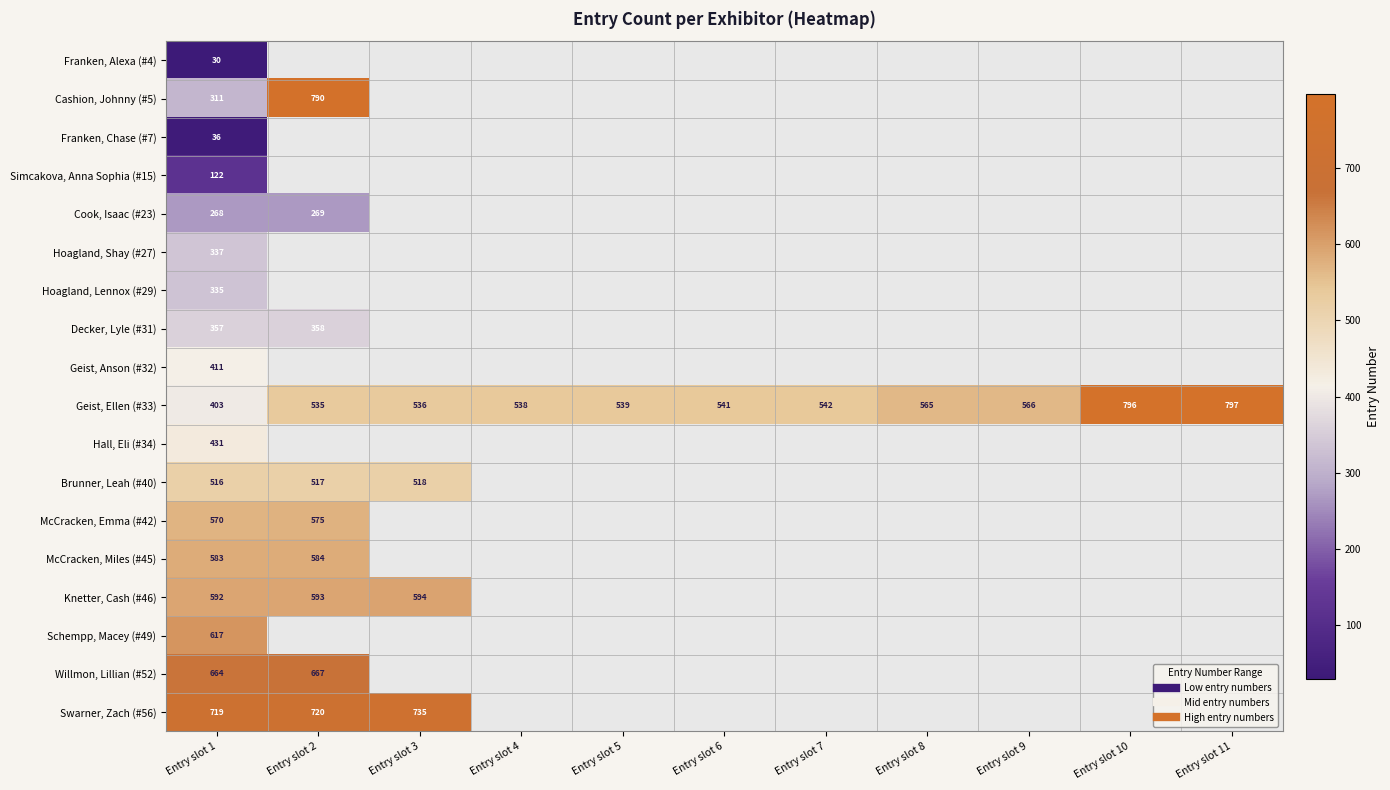

List the series in order of their peak value, highest first.

Geist, Ellen (#33), Cashion, Johnny (#5), Swarner, Zach (#56), Willmon, Lillian (#52), Schempp, Macey (#49), Knetter, Cash (#46), McCracken, Miles (#45), McCracken, Emma (#42), Brunner, Leah (#40), Hall, Eli (#34), Geist, Anson (#32), Decker, Lyle (#31), Hoagland, Shay (#27), Hoagland, Lennox (#29), Cook, Isaac (#23), Simcakova, Anna Sophia (#15), Franken, Chase (#7), Franken, Alexa (#4)